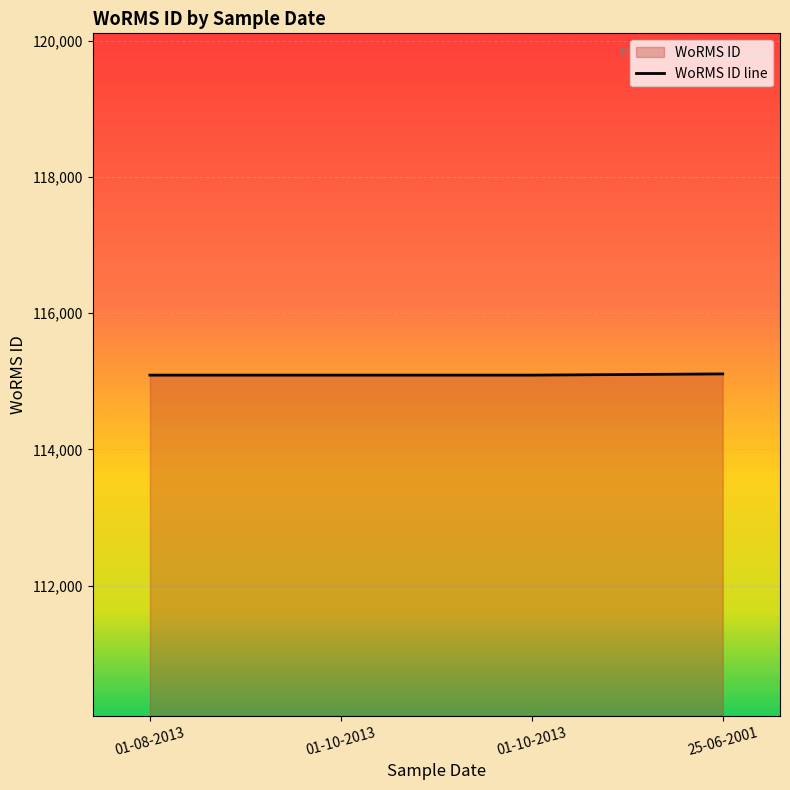

True or false: there are more than 0 points higher than both neighbors.

False